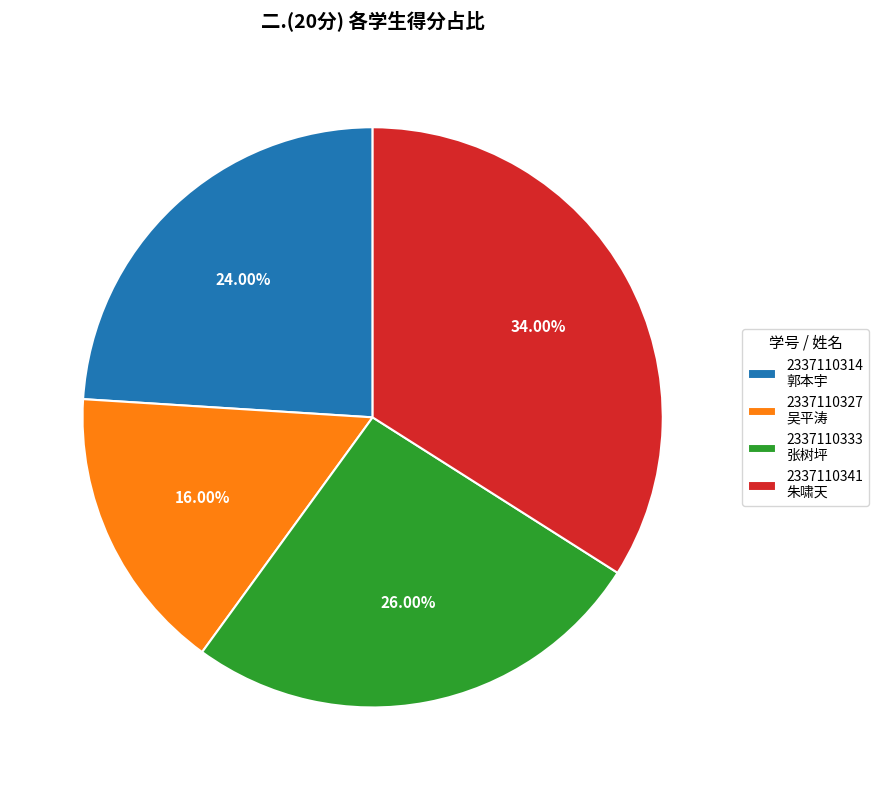

Rank the categories by value from highest to lowest.

2337110341 朱啸天, 2337110333 张树坪, 2337110314 郭本宇, 2337110327 吴平涛